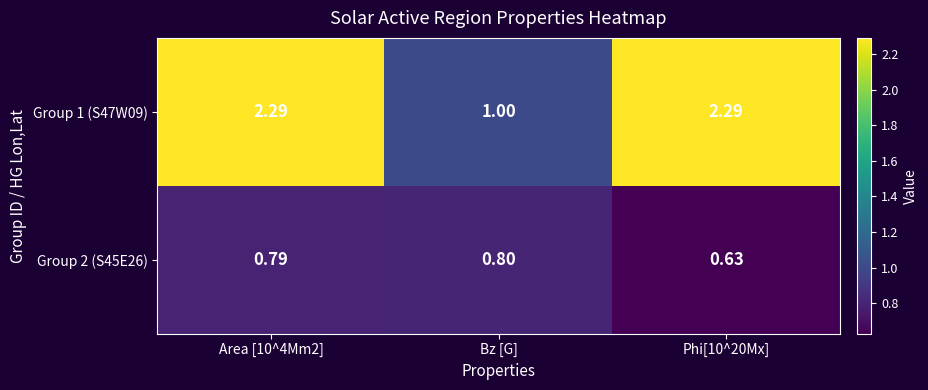

Which label corresponds to the smallest value in the chart?

Phi[10^20Mx]